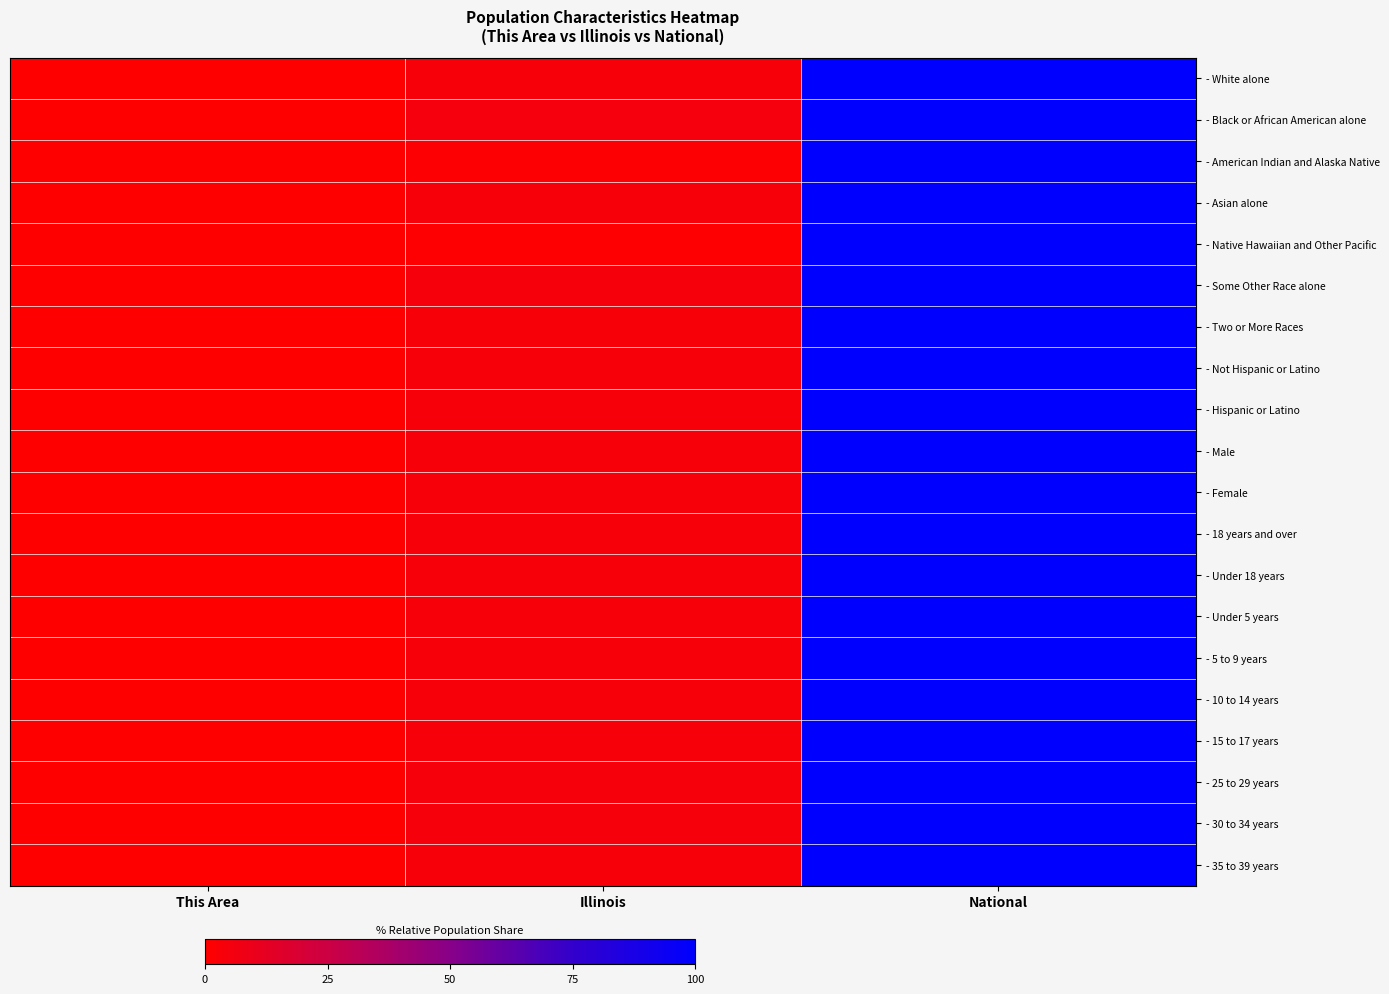

At which category does the chart reach its peak across all series?

National